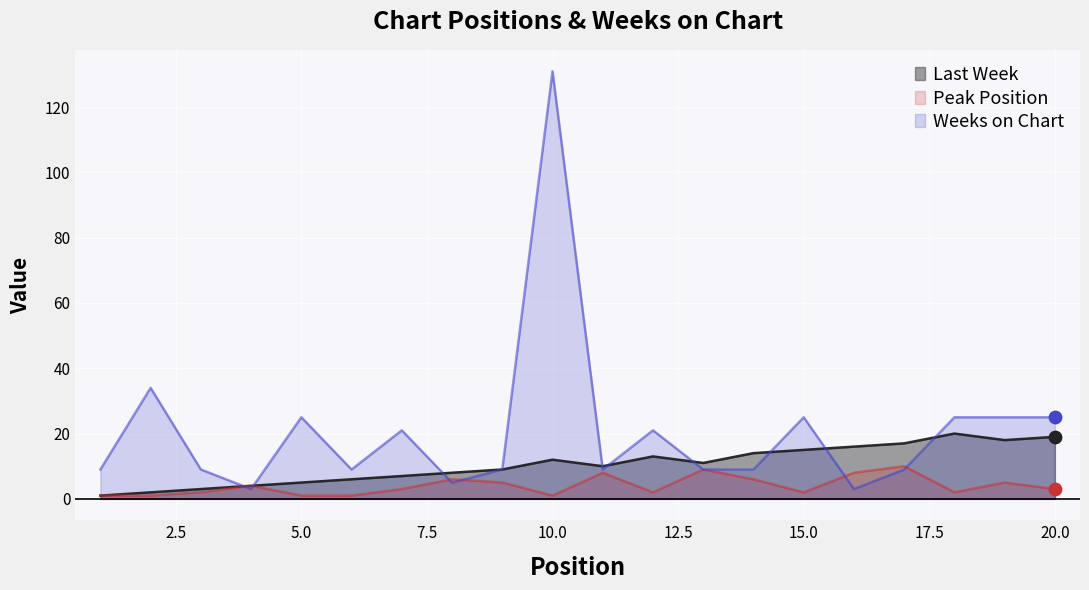

At which category is the sum across all series the highest?

10.0